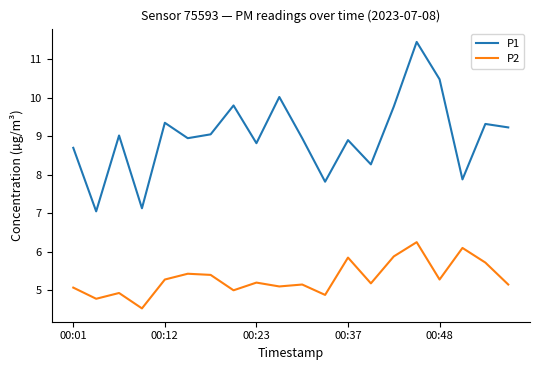

Which series has the largest total across all categories?

P1